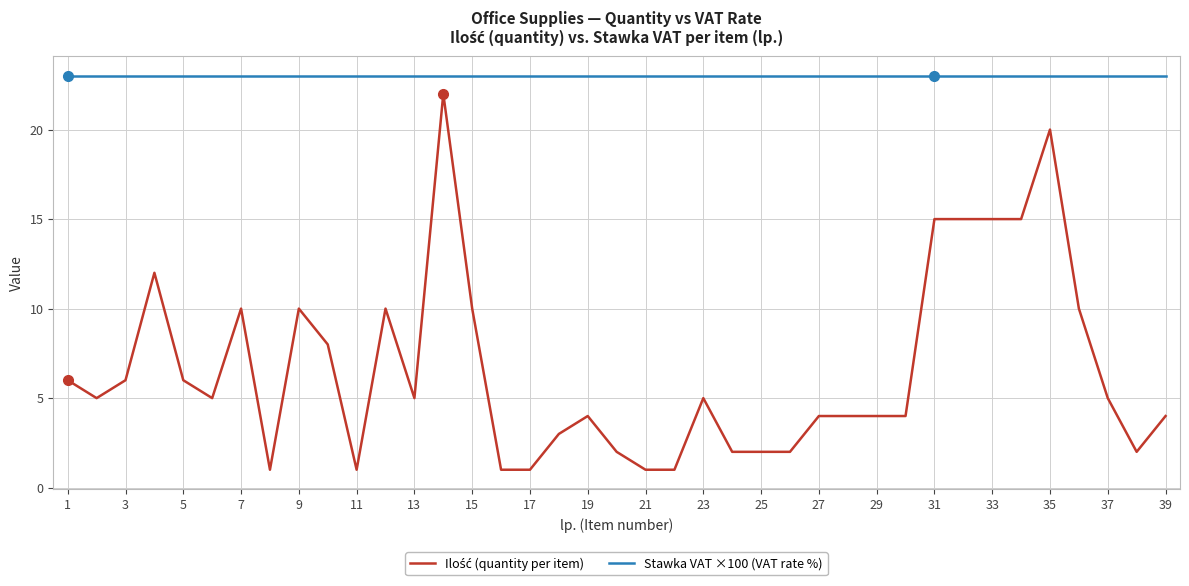

What is the greatest value displayed?

23